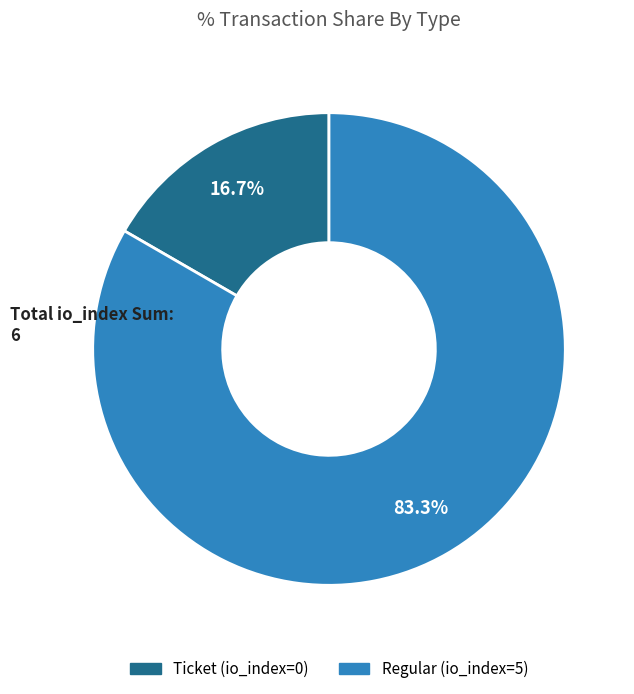

Between Regular (io_index=5) and Ticket (io_index=0), which is larger?

Regular (io_index=5)